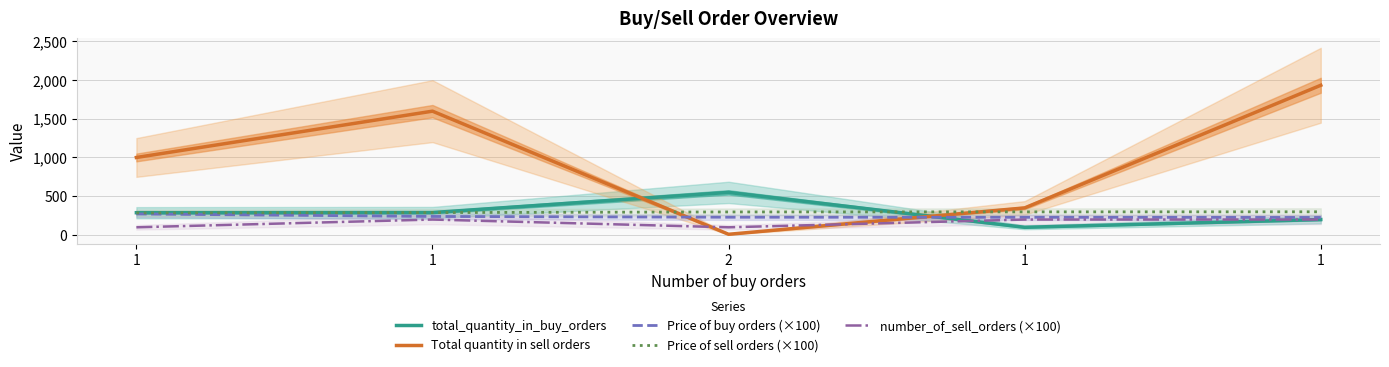

What is the minimum value shown in the chart?

10.0